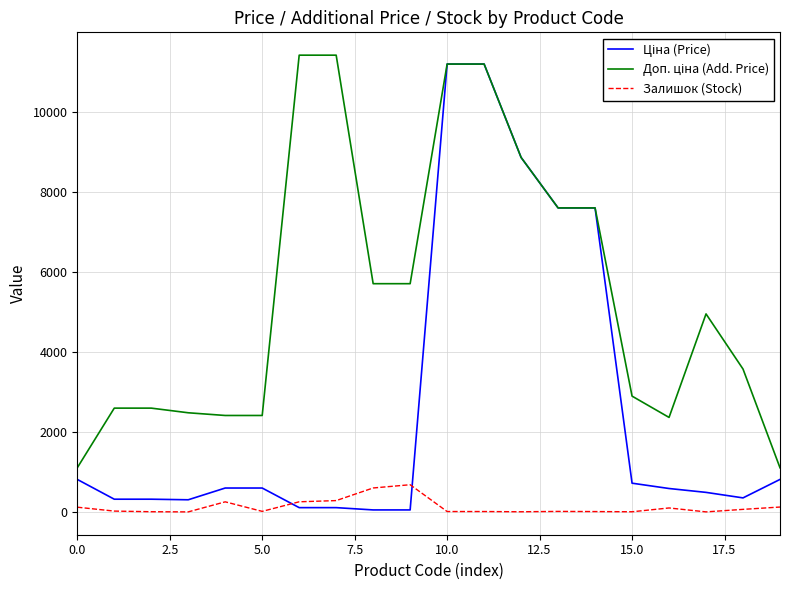

What is the maximum value shown in the chart?

11410.0